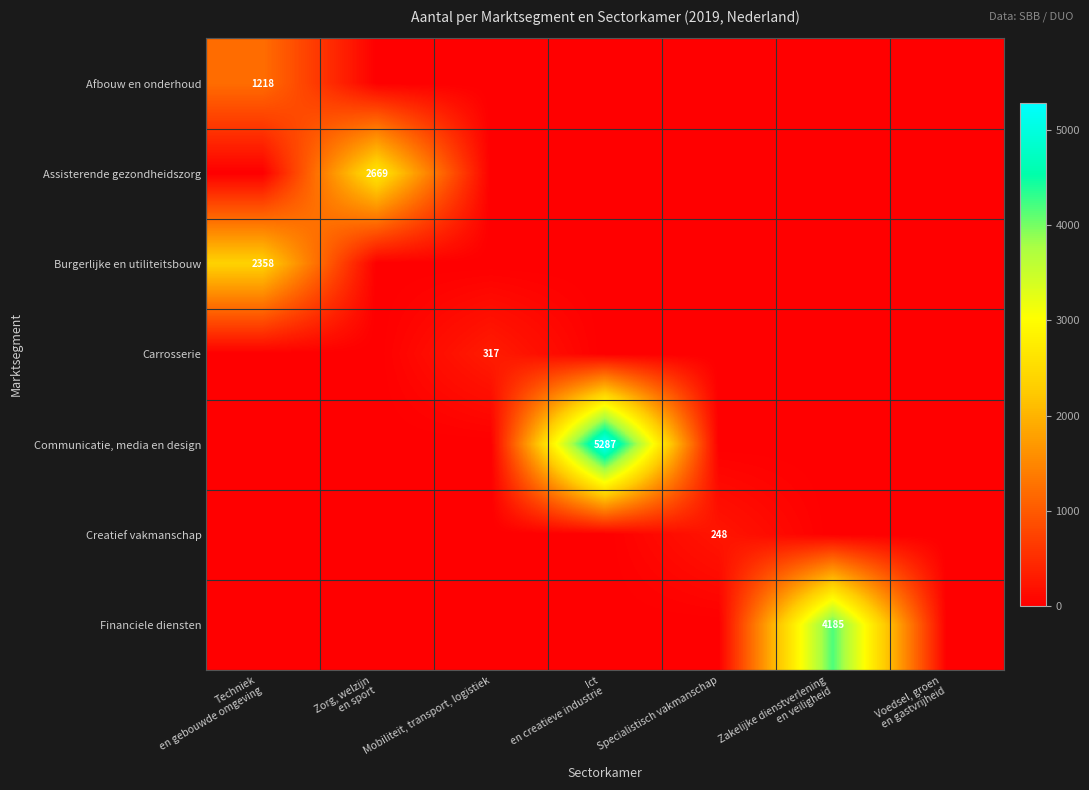

Which series changed the most between Mobiliteit, transport, logistiek and Voedsel, groen en gastvrijheid?

Carrosserie